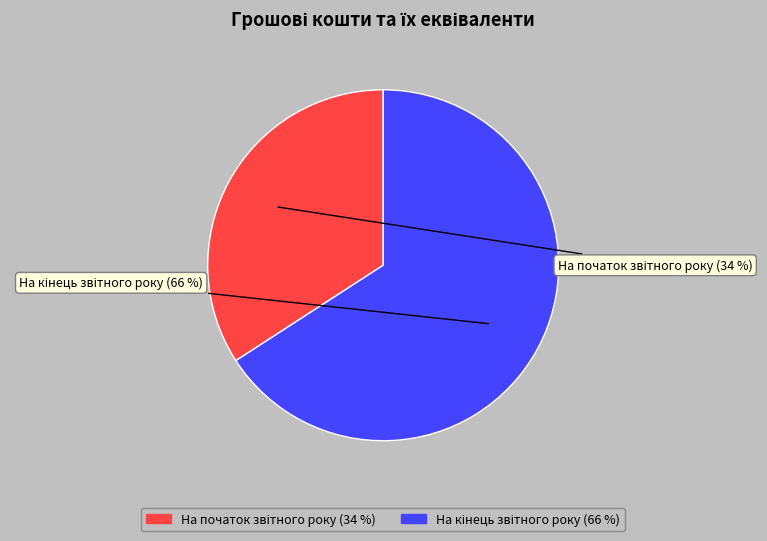

Is there any slice that represents more than half of the pie?

Yes